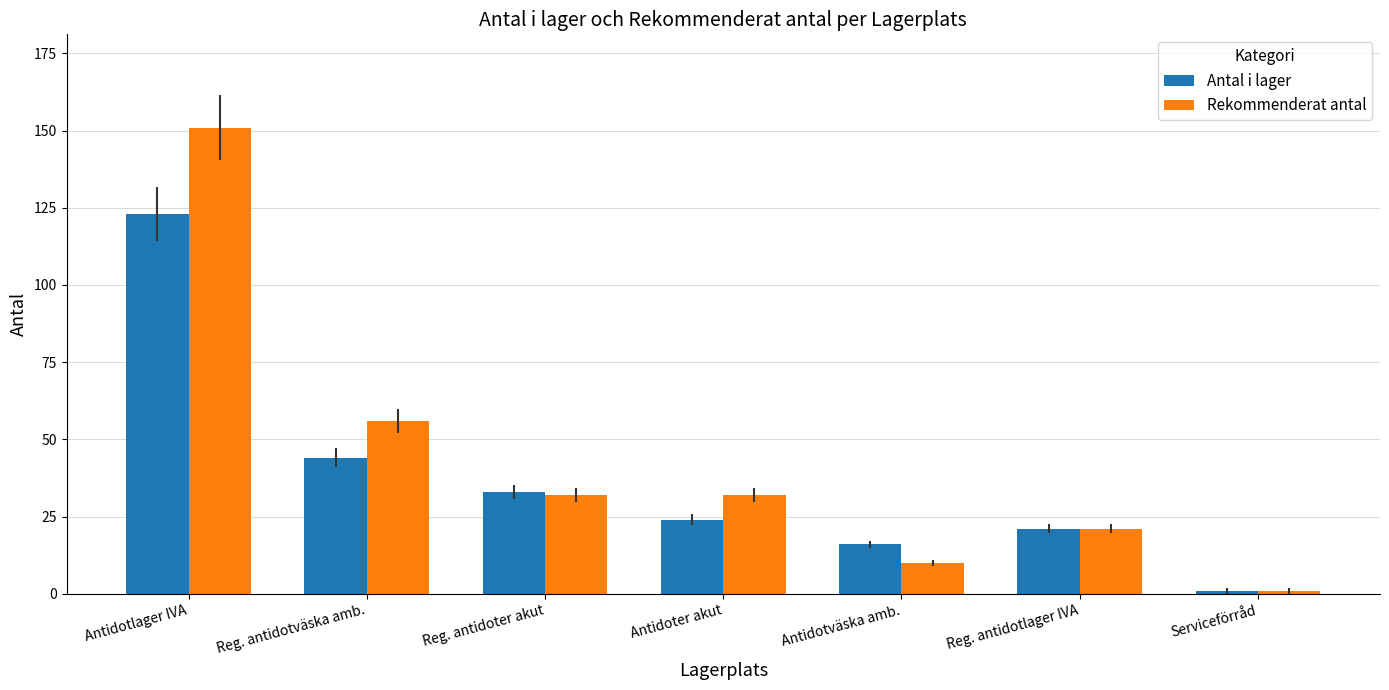

Where does the Antal i lager series first go above 24?

Antidotlager IVA